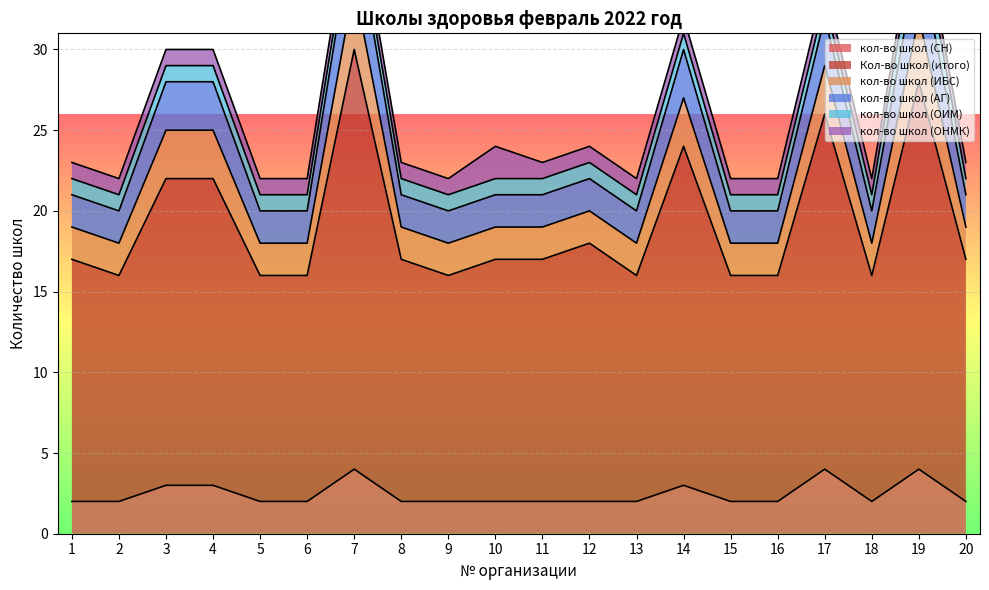

True or false: кол-во школ (ИБС) and Кол-во школ (итого) intersect in this chart.

False